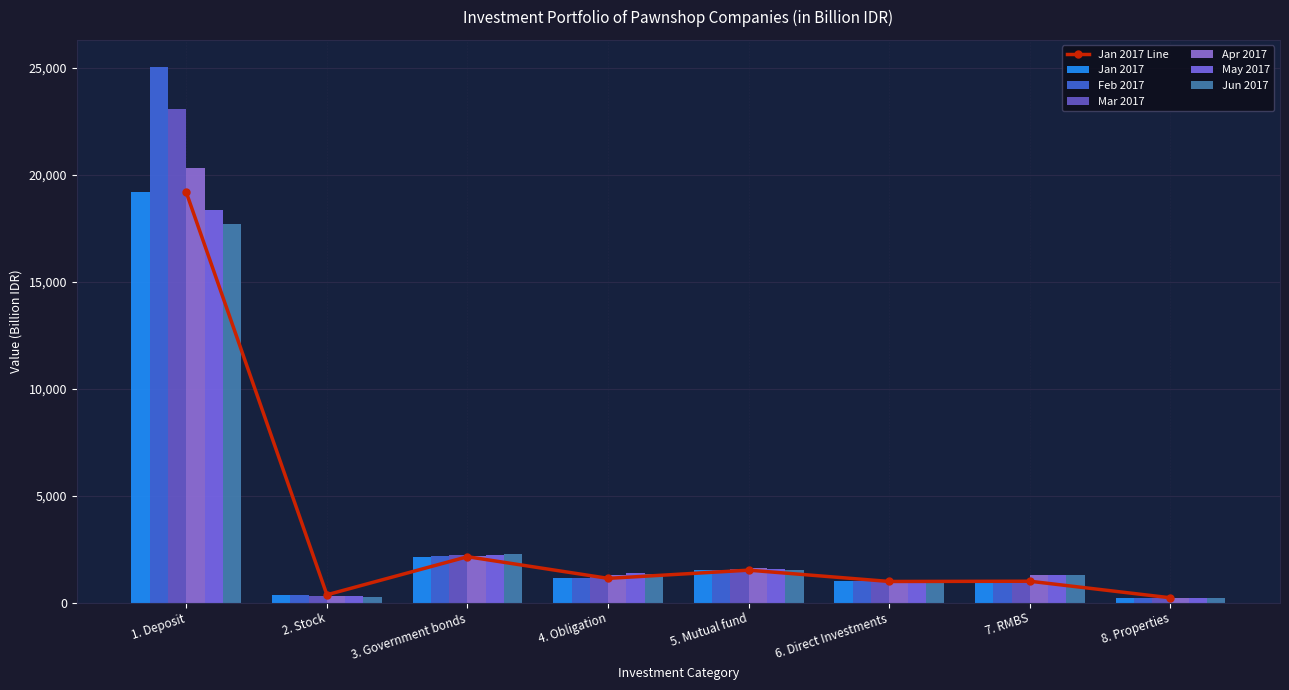

Reading left to right, transcribe all the data shown in this chart.

Jan 2017: 19165.0	360.4	2140.8	1128.8	1512.0	983.3	994.4	220.0
Feb 2017: 25045.0	330.8	2173.5	1158.4	1513.5	983.3	988.7	220.0
Mar 2017: 23074.4	312.4	2203.7	1187.0	1547.4	983.3	960.4	220.0
Apr 2017: 20312.9	312.2	2173.4	1287.8	1606.3	983.3	1275.7	220.0
May 2017: 18366.6	300.3	2229.9	1370.5	1577.2	983.3	1269.5	220.0
Jun 2017: 17684.2	277.9	2244.2	1321.4	1513.3	983.3	1270.8	220.0